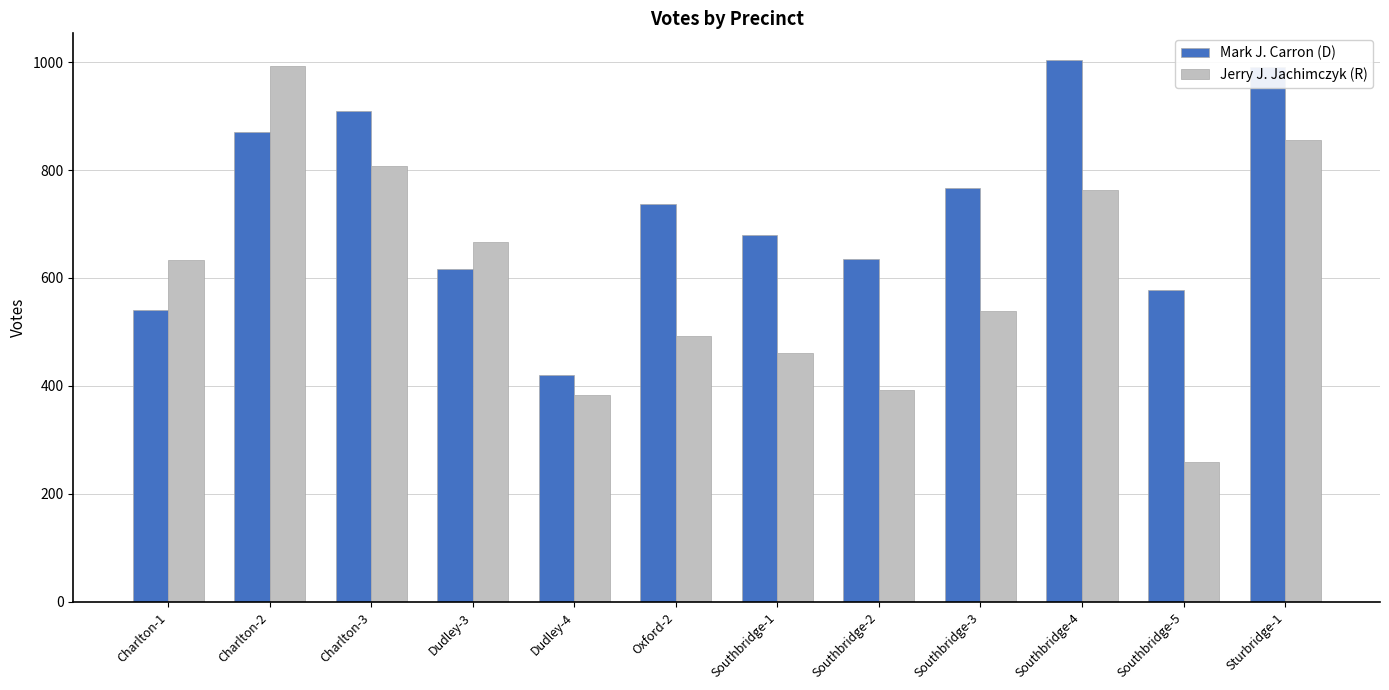

Rank the series by their maximum value, from highest to lowest.

Mark J. Carron (D), Jerry J. Jachimczyk (R)